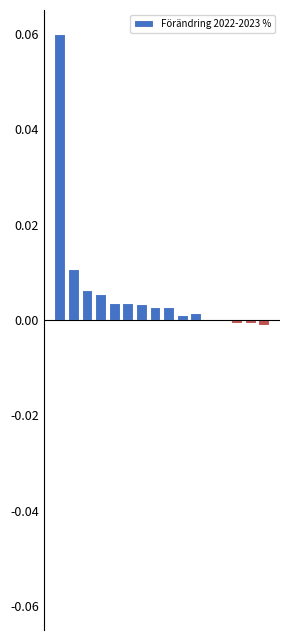

Are the bars horizontal?

No